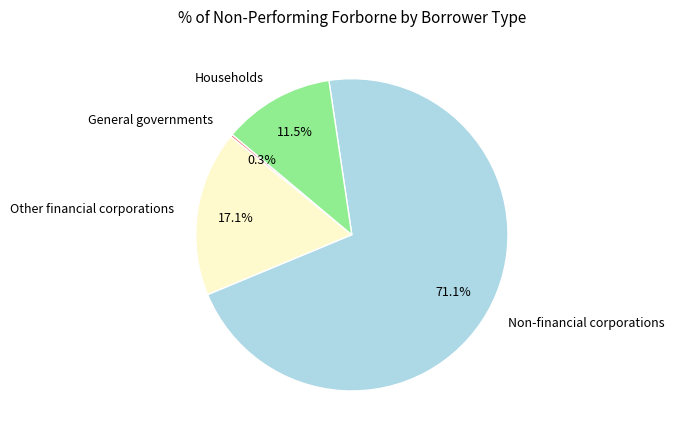

To the nearest percent, what is the difference between the largest and smallest slice percentages?

71%